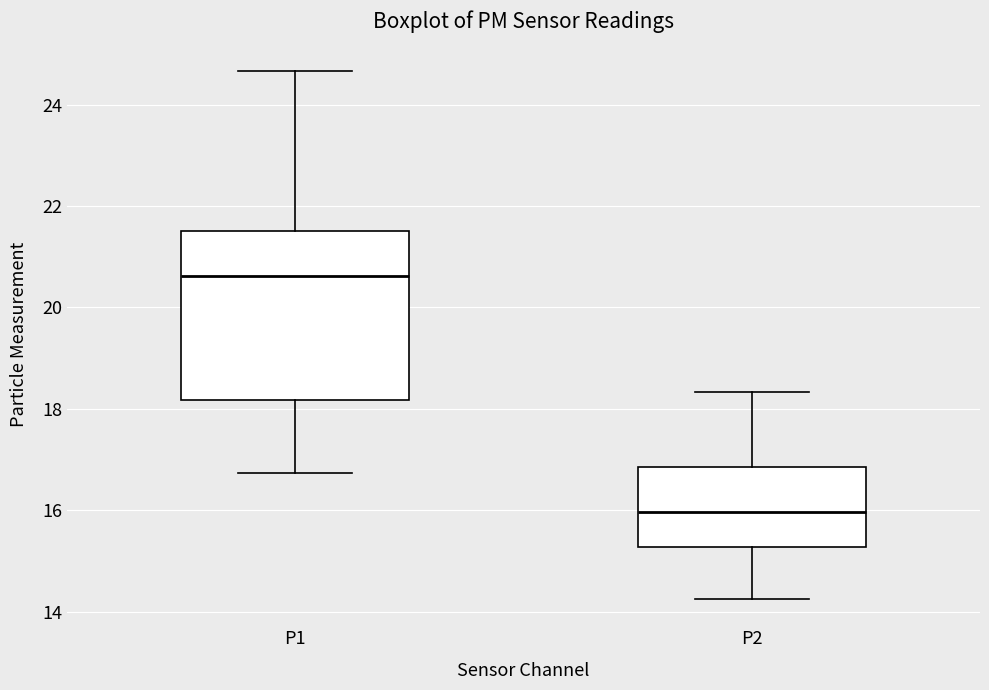

Comparing the boxes themselves (not the whiskers), which one is the tallest?

P1